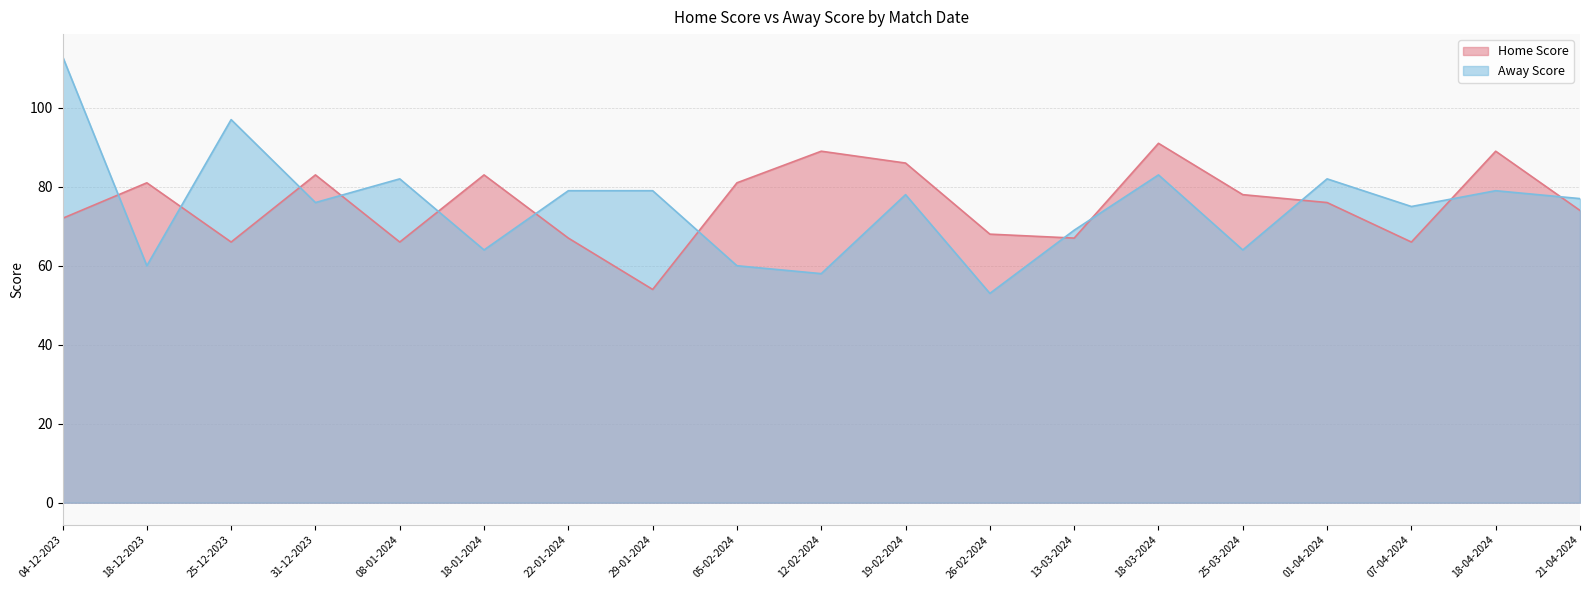

What is the value of the Home Score point at the 17th from the left?

66